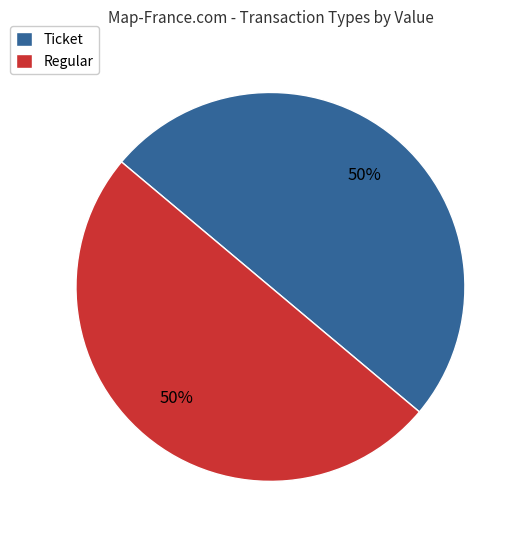

Is the sum of Regular and Ticket greater than half?

Yes